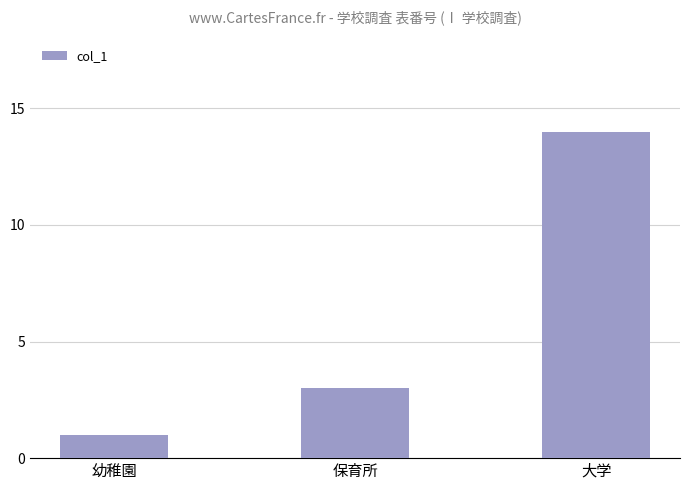

How many bars are there in total?

3